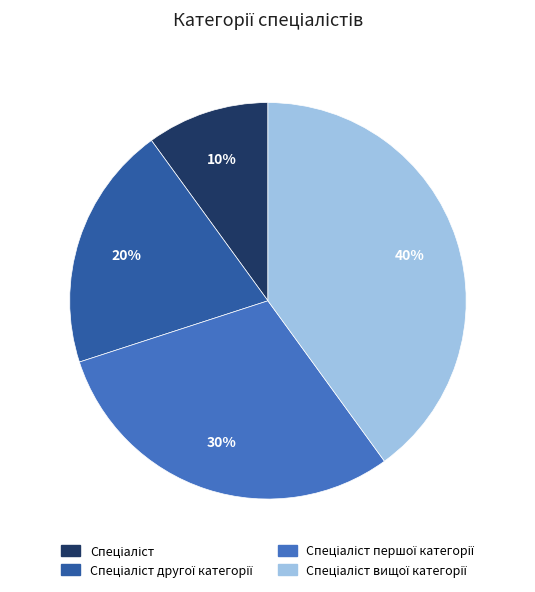

Is there any slice that represents more than half of the pie?

No